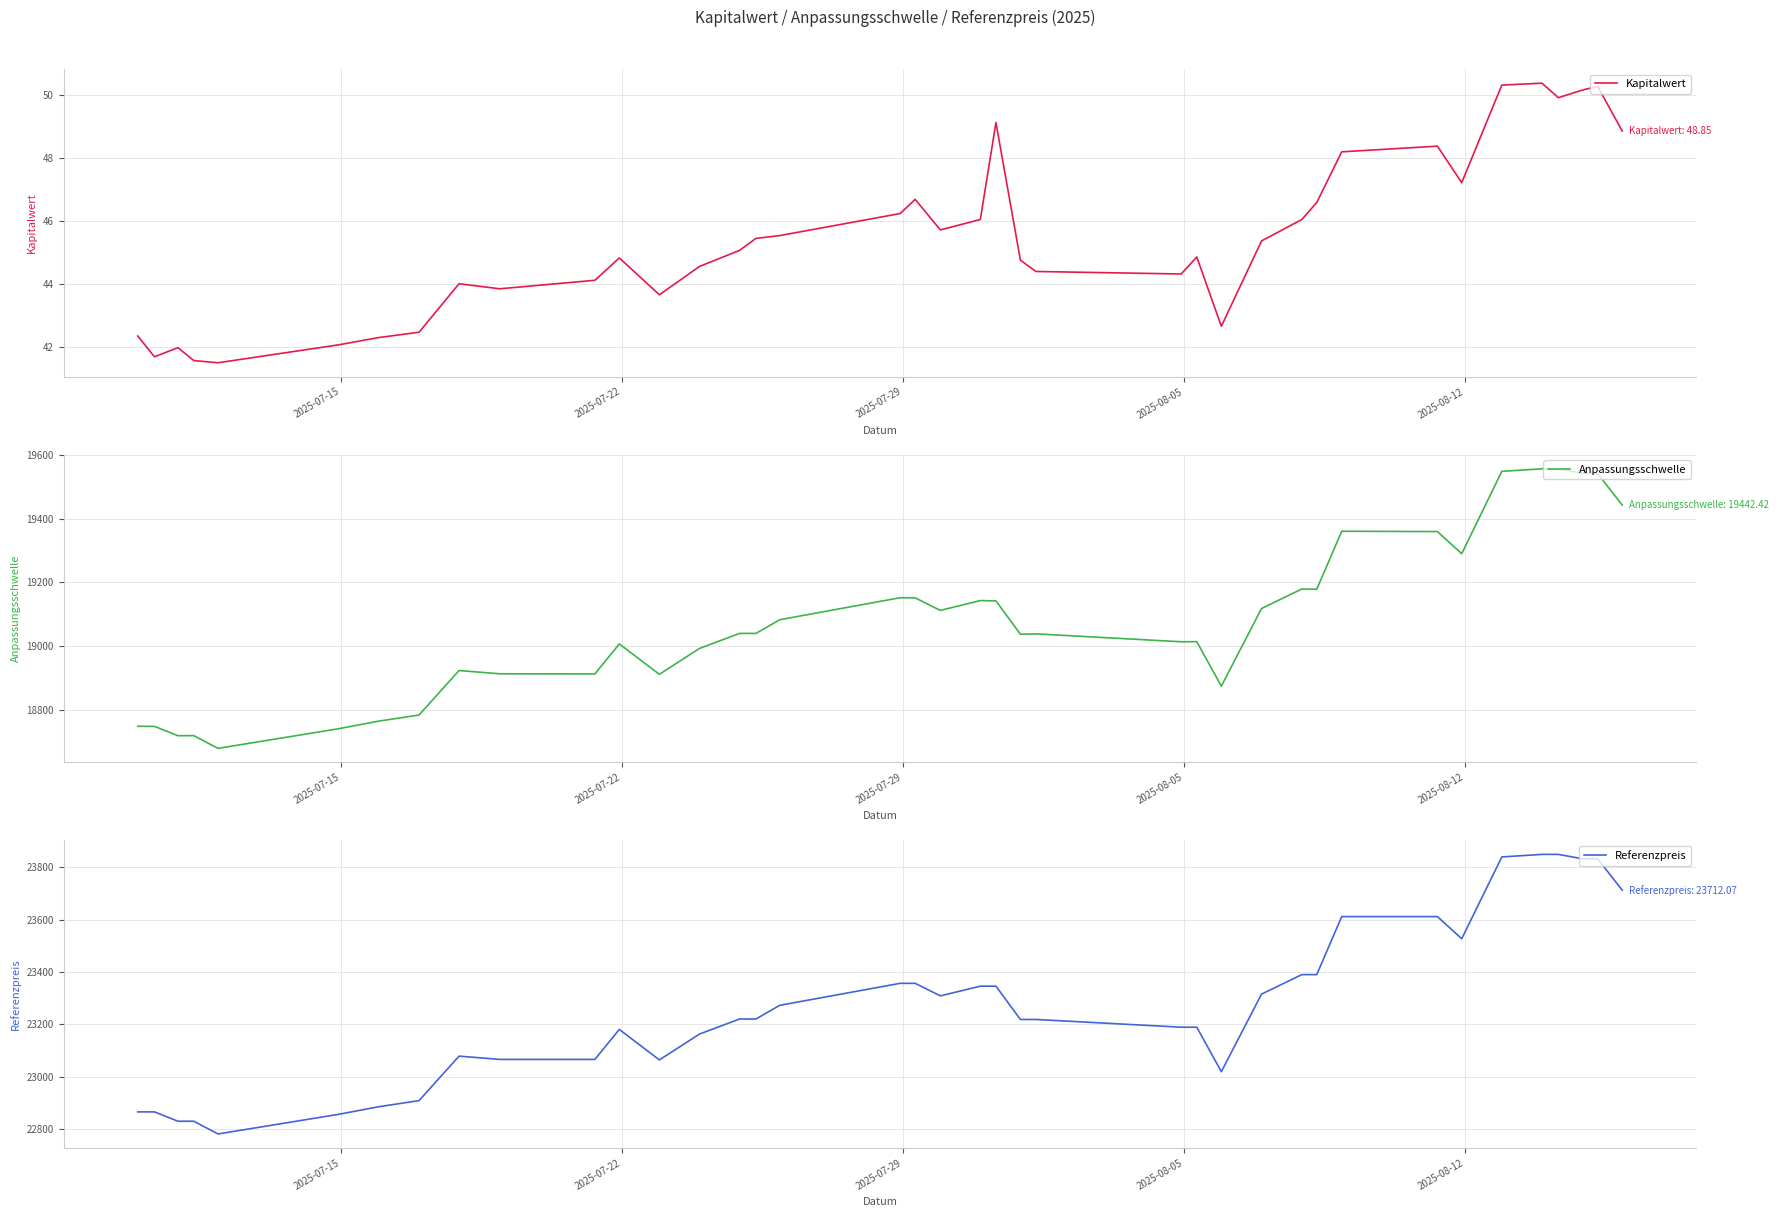

What is the highest value of the Kapitalwert series?

50.4